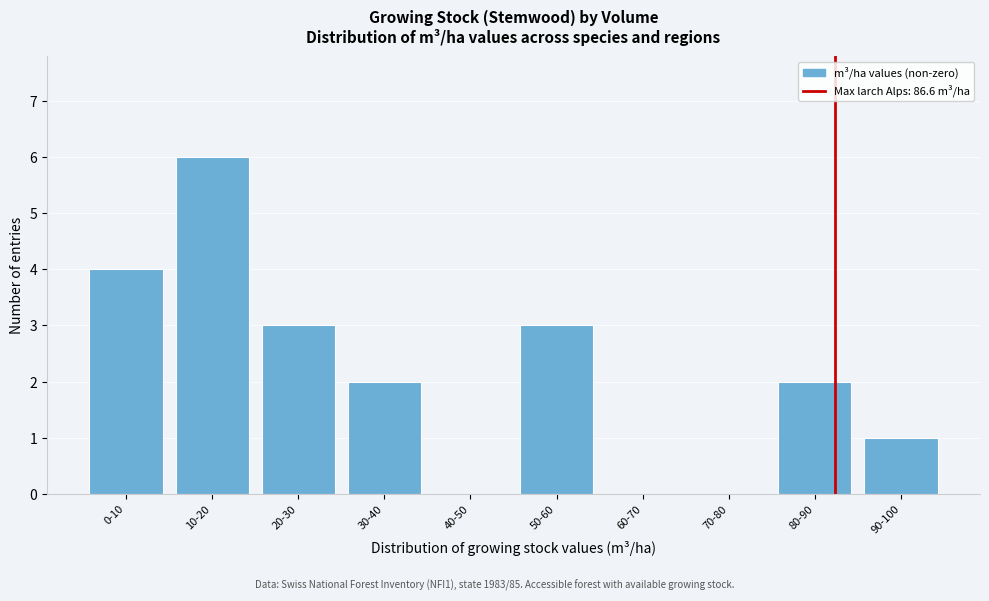

Reading left to right, transcribe all the data shown in this chart.

0-10=4	10-20=6	20-30=3	30-40=2	40-50=0	50-60=3	60-70=0	70-80=0	80-90=2	90-100=1